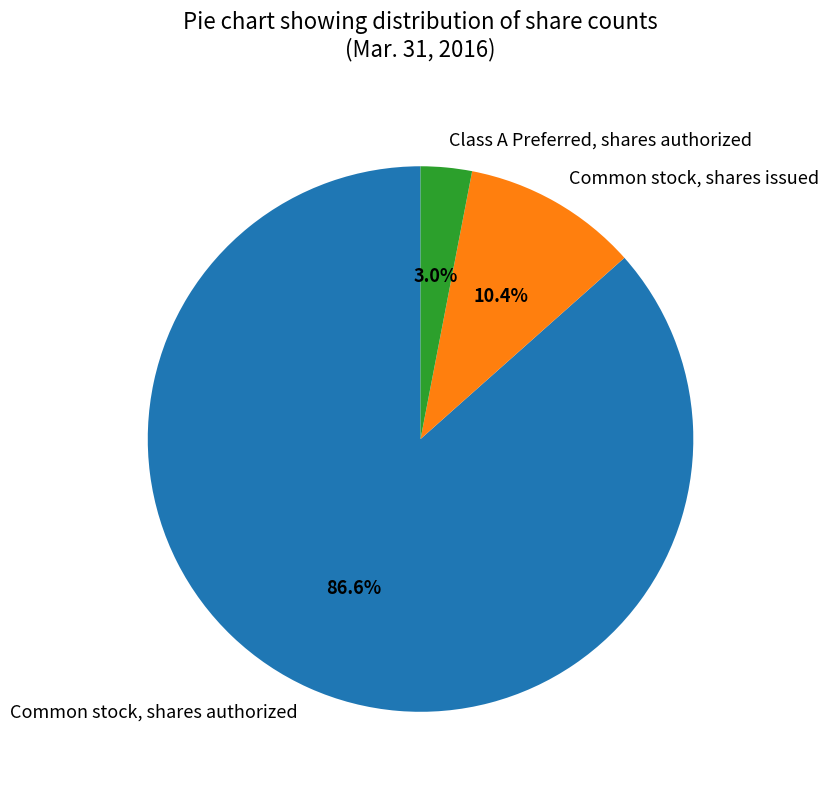

To the nearest percent, what is the difference between the largest and smallest slice percentages?

84%